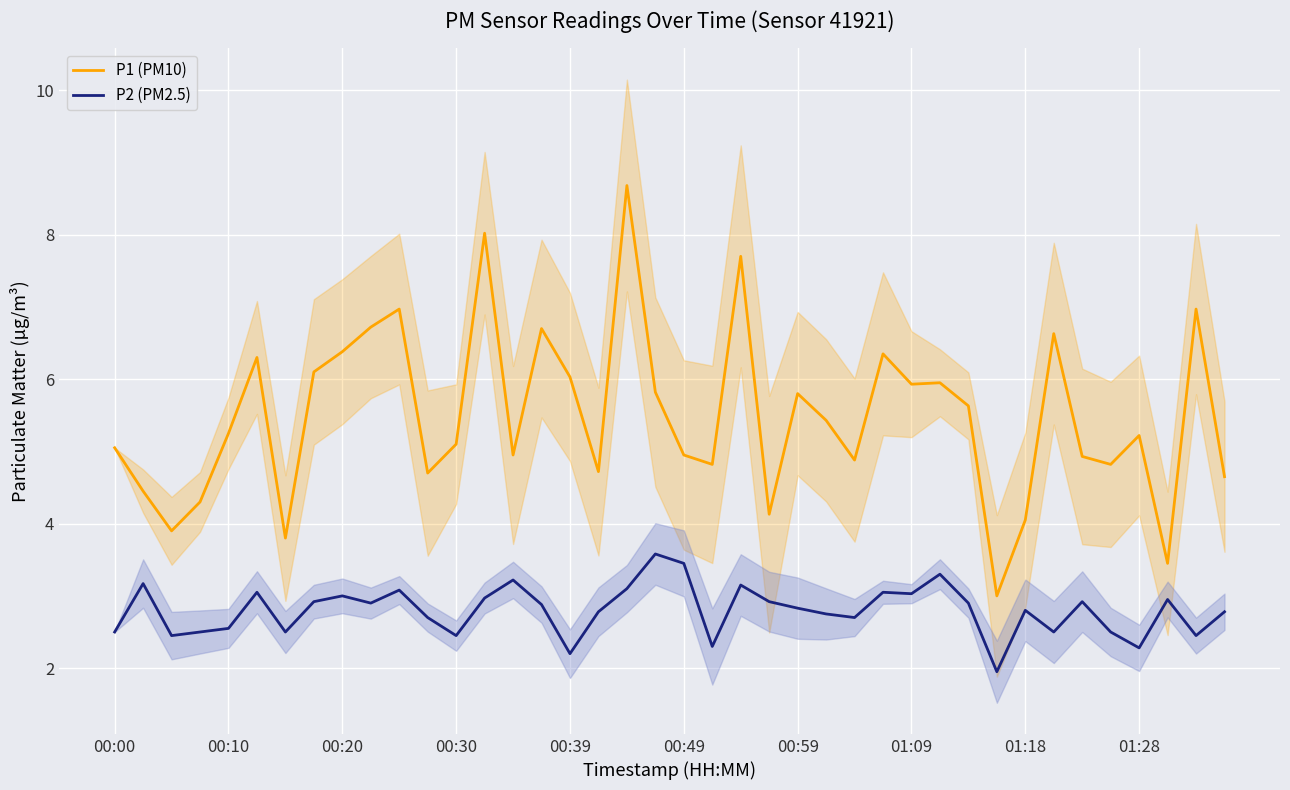

True or false: P2 (PM2.5) and P1 (PM10) intersect in this chart.

False